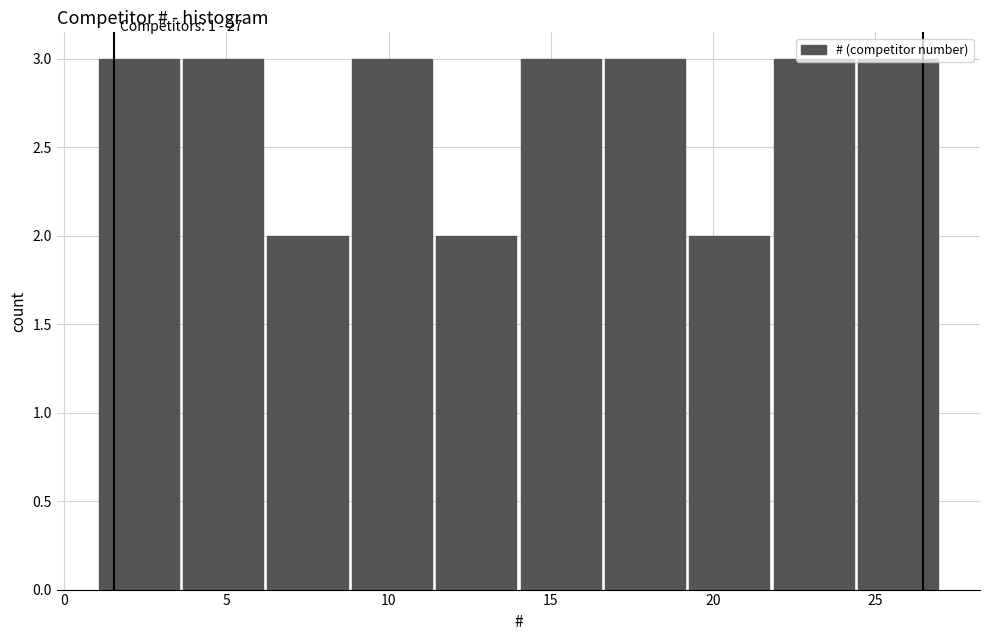

How tall is the bar that spans 6.2 to 8.8 on the x-axis? Neither the bar edges nor the heights are printed on the chart, so give them approximately, as read against the axes.

2